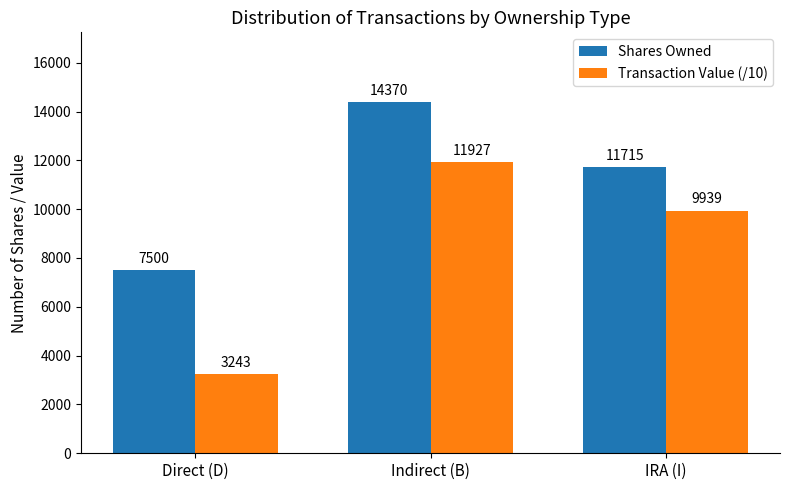

What value does the Shares Owned series have at Indirect (B)?

14370.0